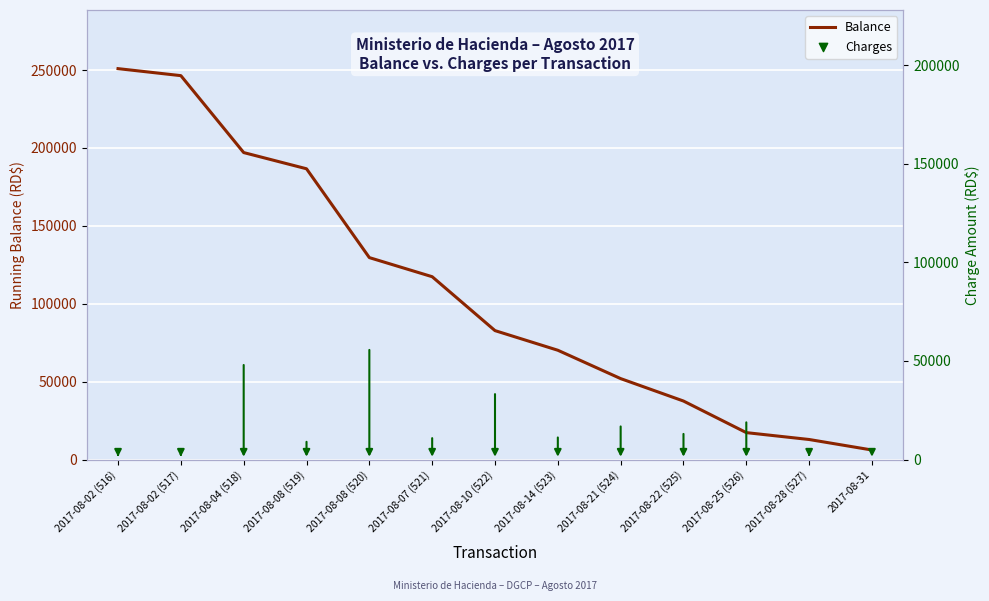

Which has a higher value, 2017-08-08 (519) or 2017-08-02 (517)?

2017-08-02 (517)